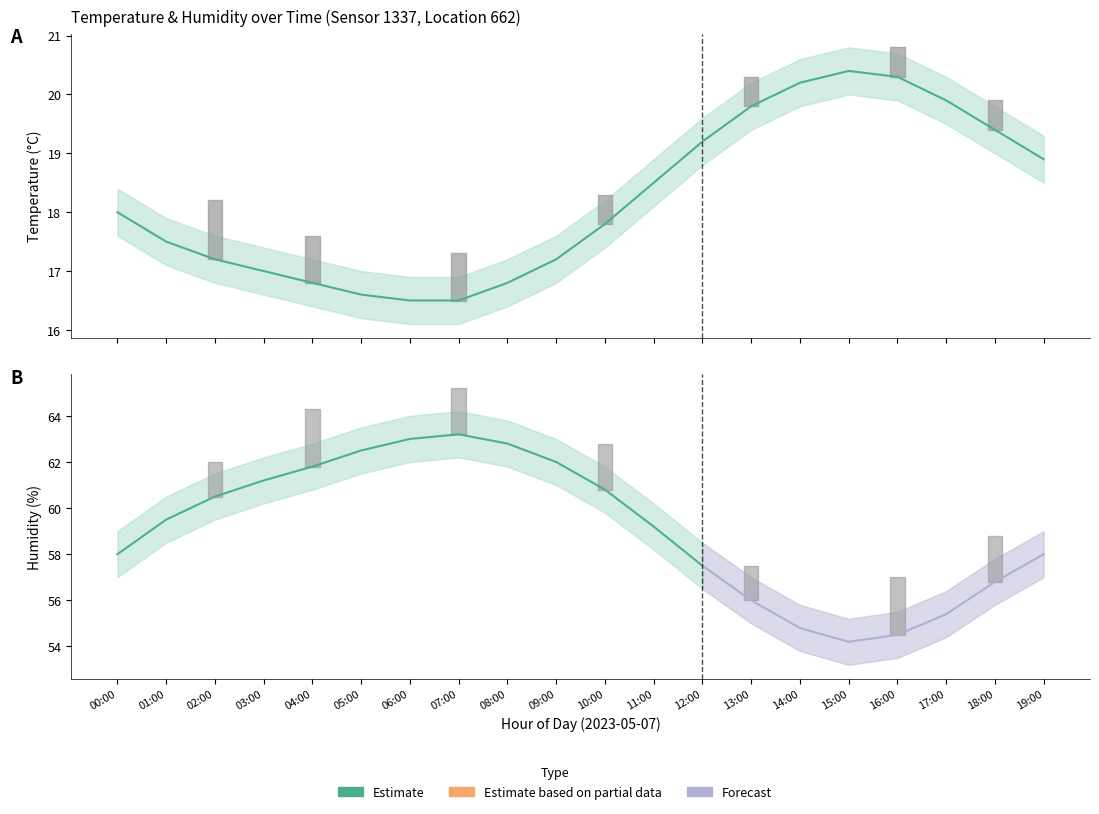

What is the label of the 7th point from the right?

13:00